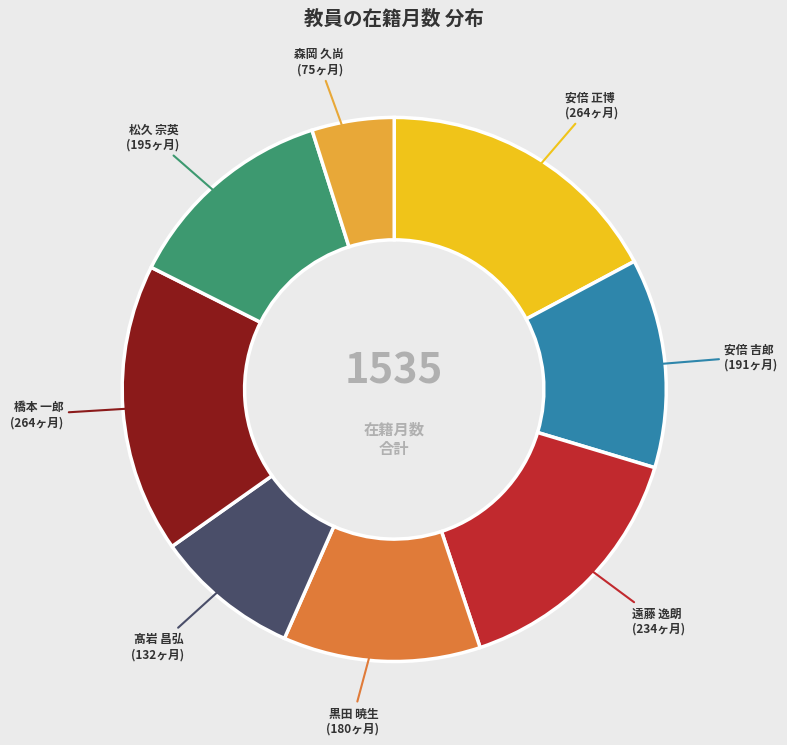

Is there a majority slice in this chart?

No